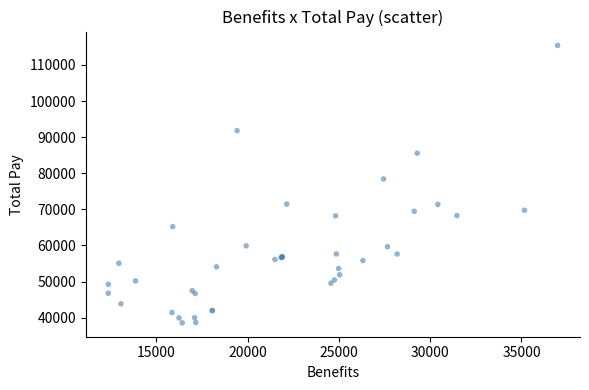

What Y value in the scatter plot is closest to 76985?

78412.5